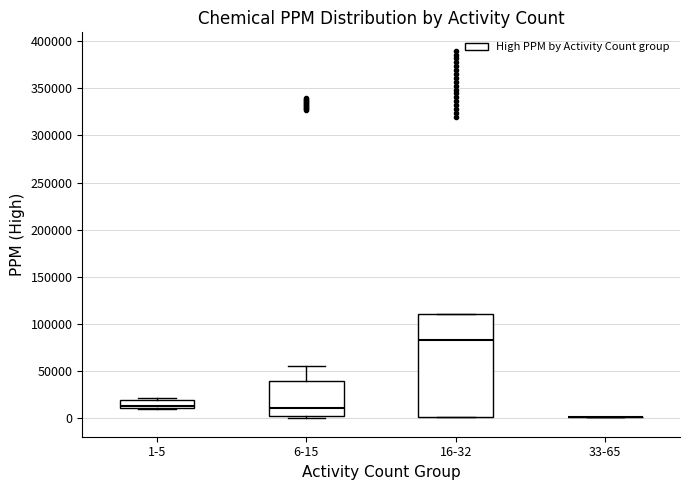

Where does the median line of the box for 1-5 sit on the y-axis? The values are not printed on the chart, so give them approximately, as read against the axis.

15000